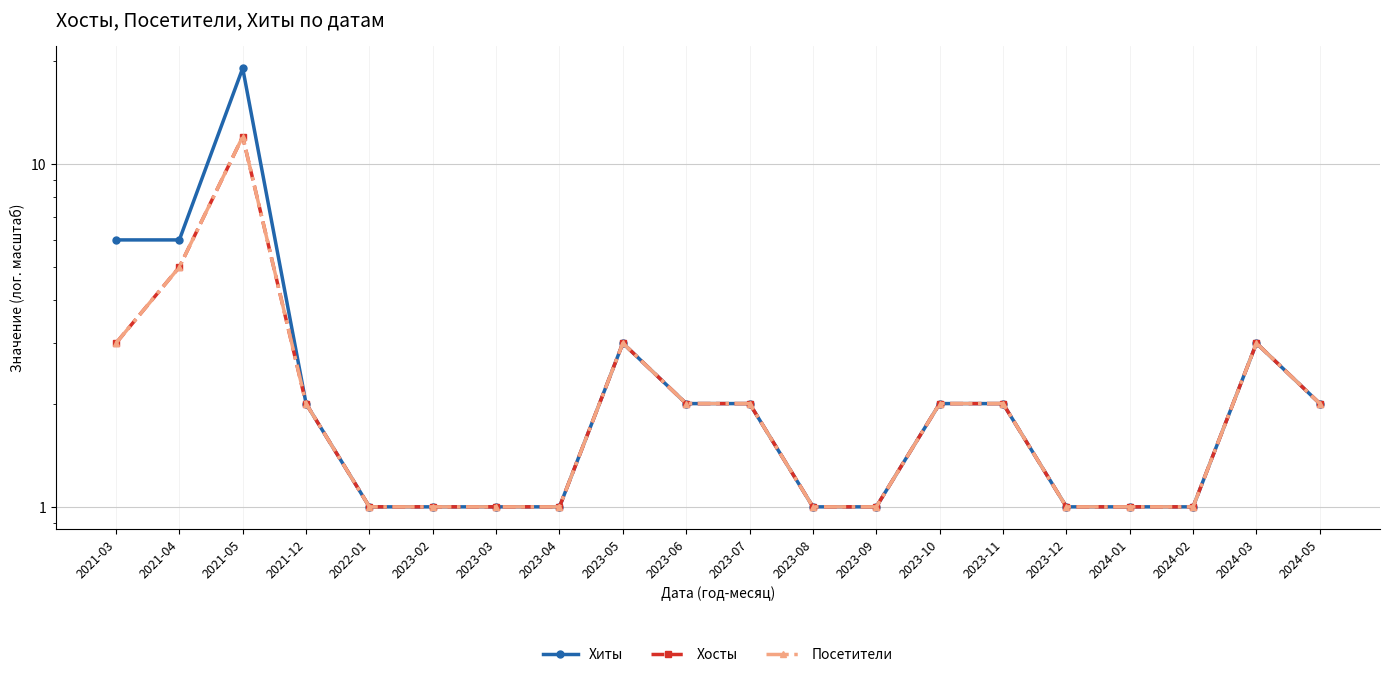

At how many categories does at least one series exceed 10?

1